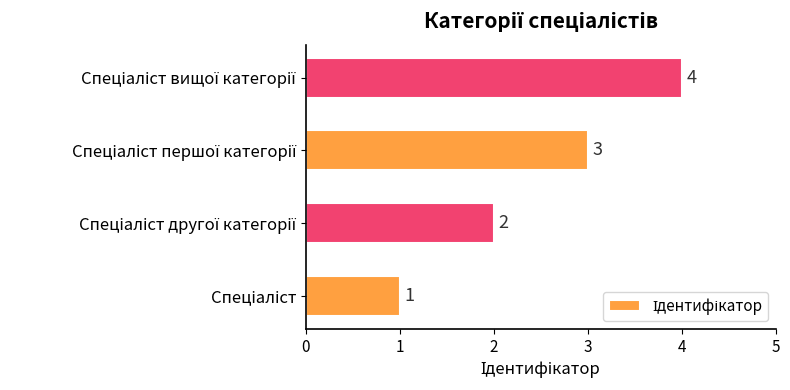

What is the difference between the maximum and minimum values?

3